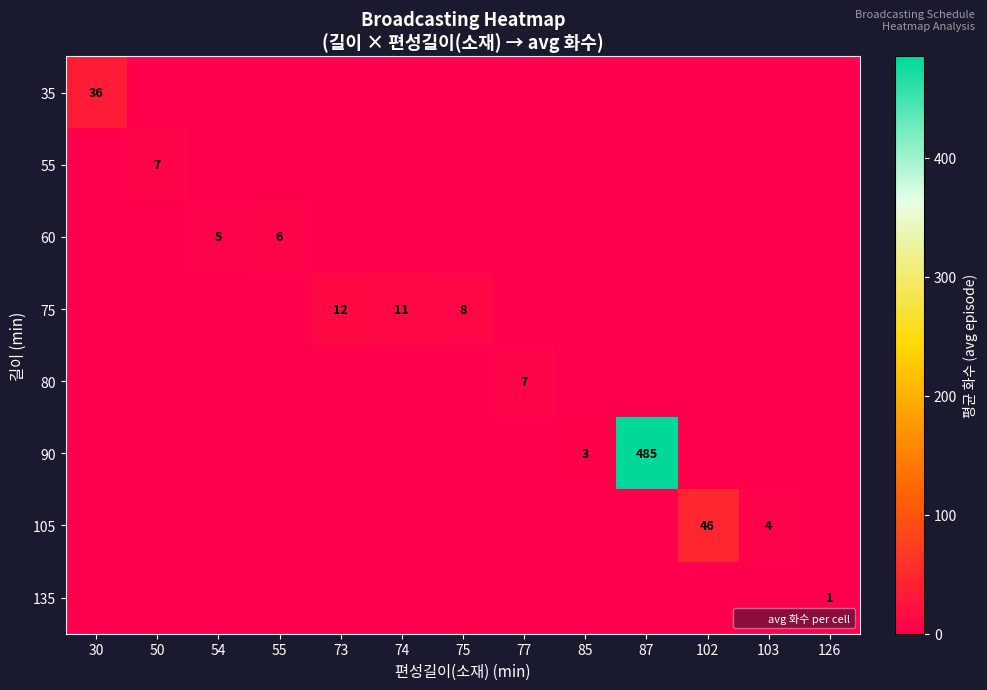

The value of row_5 at 73 is 0.0. True or false?

True